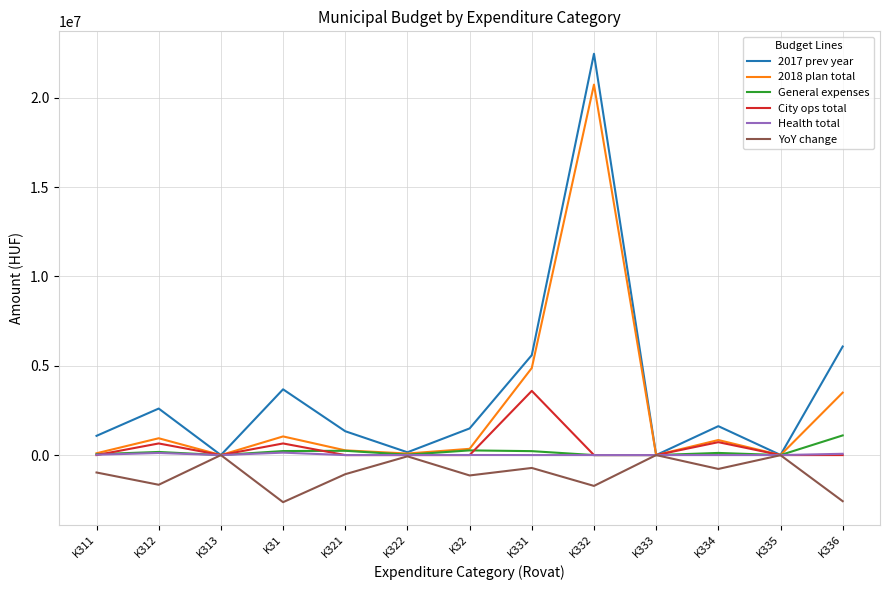

What position from the right is K322?

8